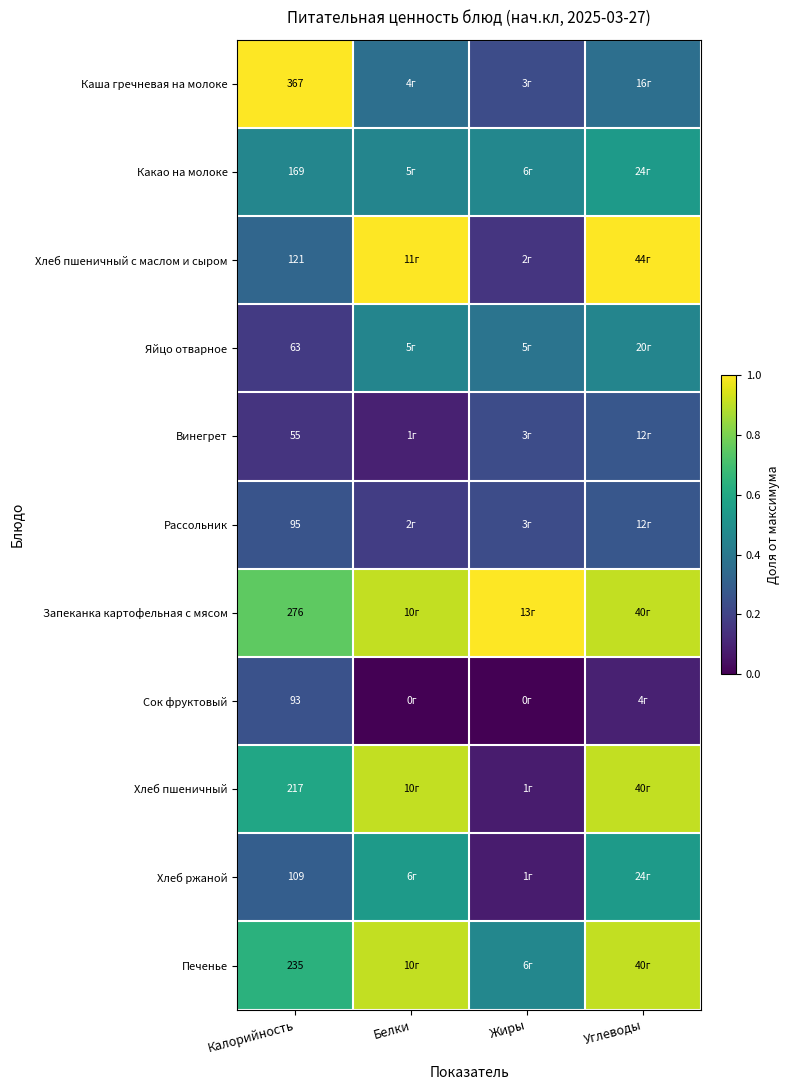

At Калорийность, list the series in order from largest to smallest.

Каша гречневая на молоке, Запеканка картофельная с мясом, Печенье, Хлеб пшеничный, Какао на молоке, Хлеб пшеничный с маслом и сыром, Хлеб ржаной, Рассольник, Сок фруктовый, Яйцо отварное, Винегрет